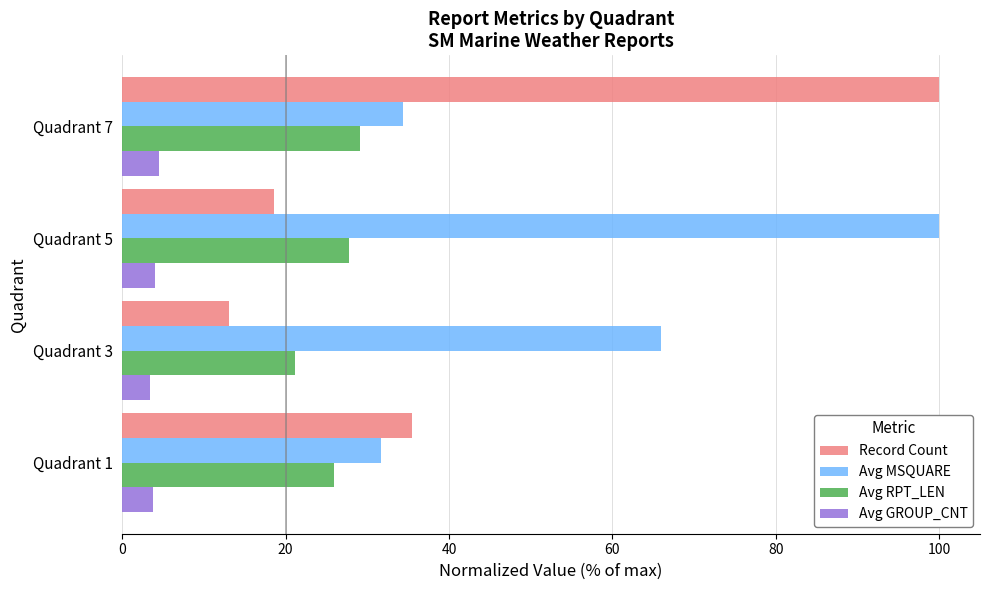

Count the number of data series in this chart.

4